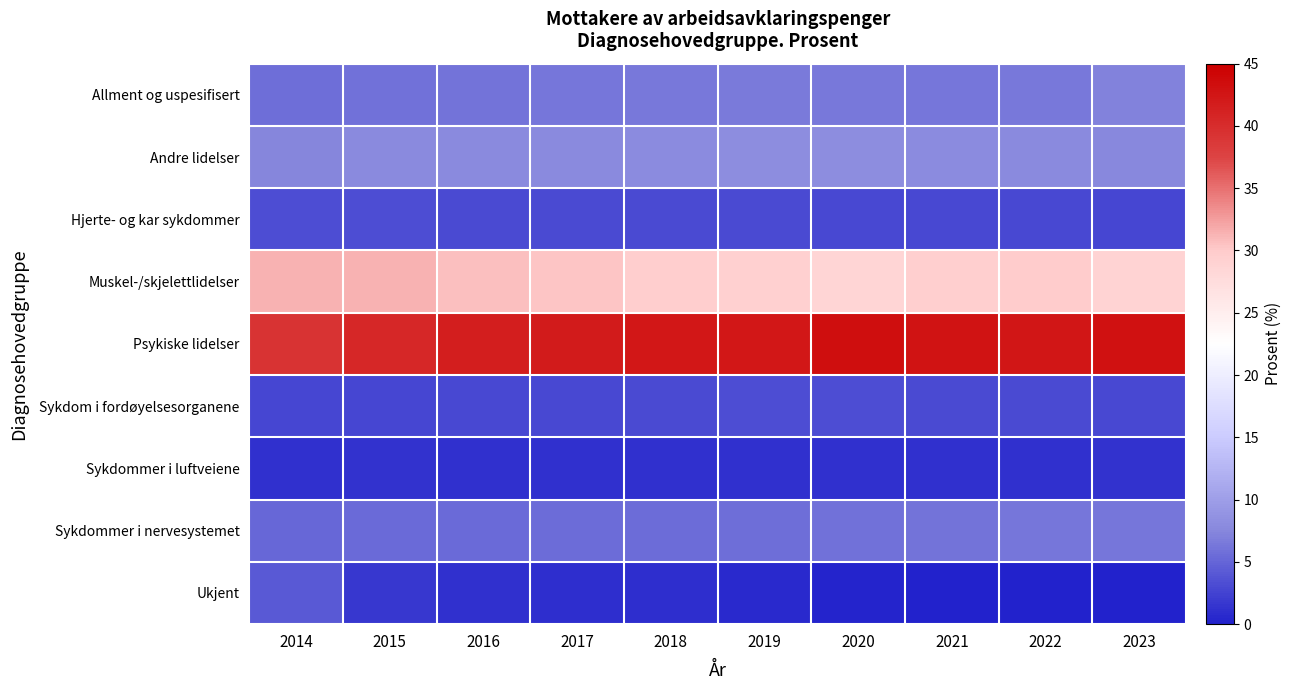

Which category has the highest value across all series?

2020